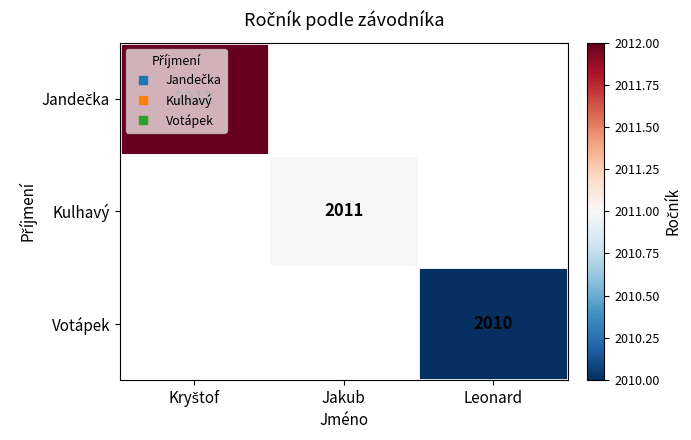

List the series in order of their overall mean, highest first.

Jandečka, Kulhavý, Votápek